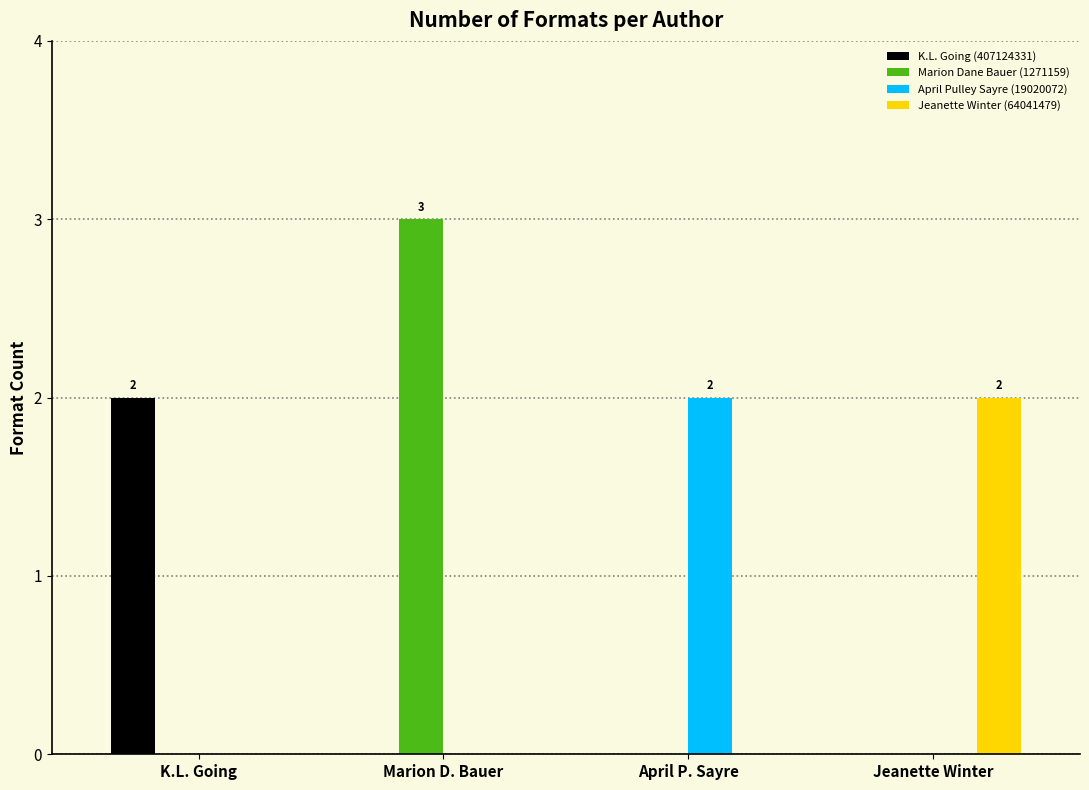

Count the number of data series in this chart.

4